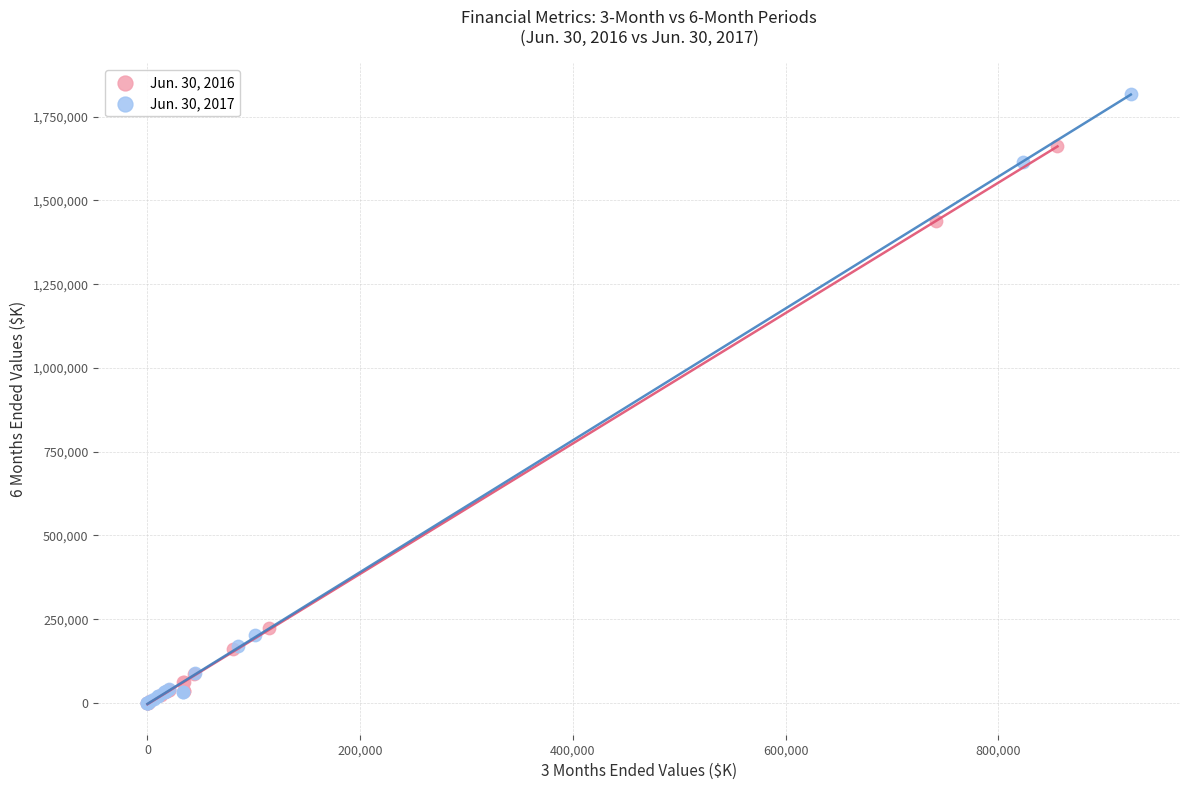

What are all the series names shown in the legend?

Jun. 30, 2016, Jun. 30, 2017